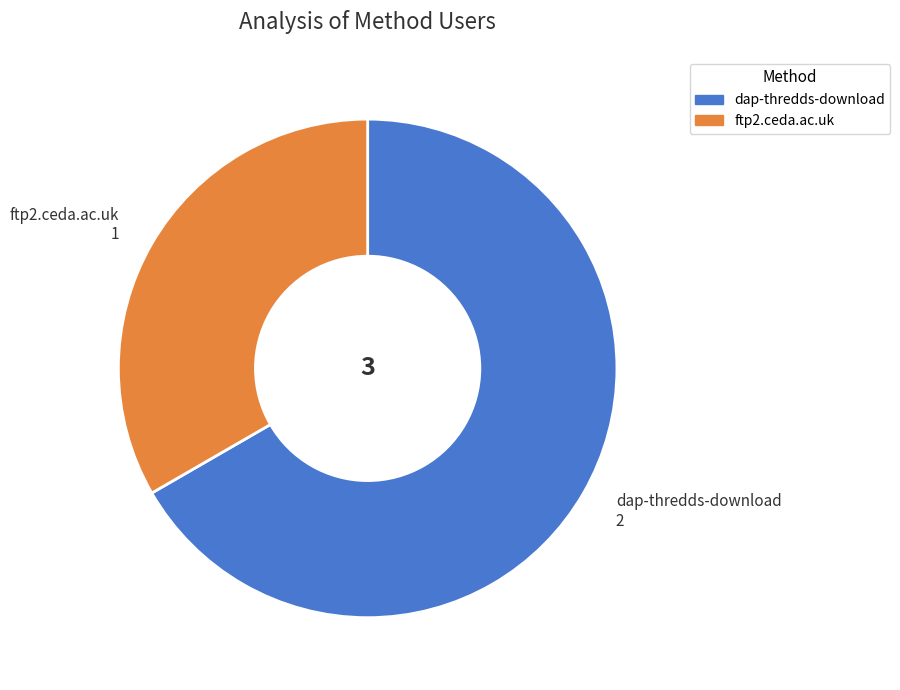

The ftp2.ceda.ac.uk slice represents 42% of the pie. True or false?

False